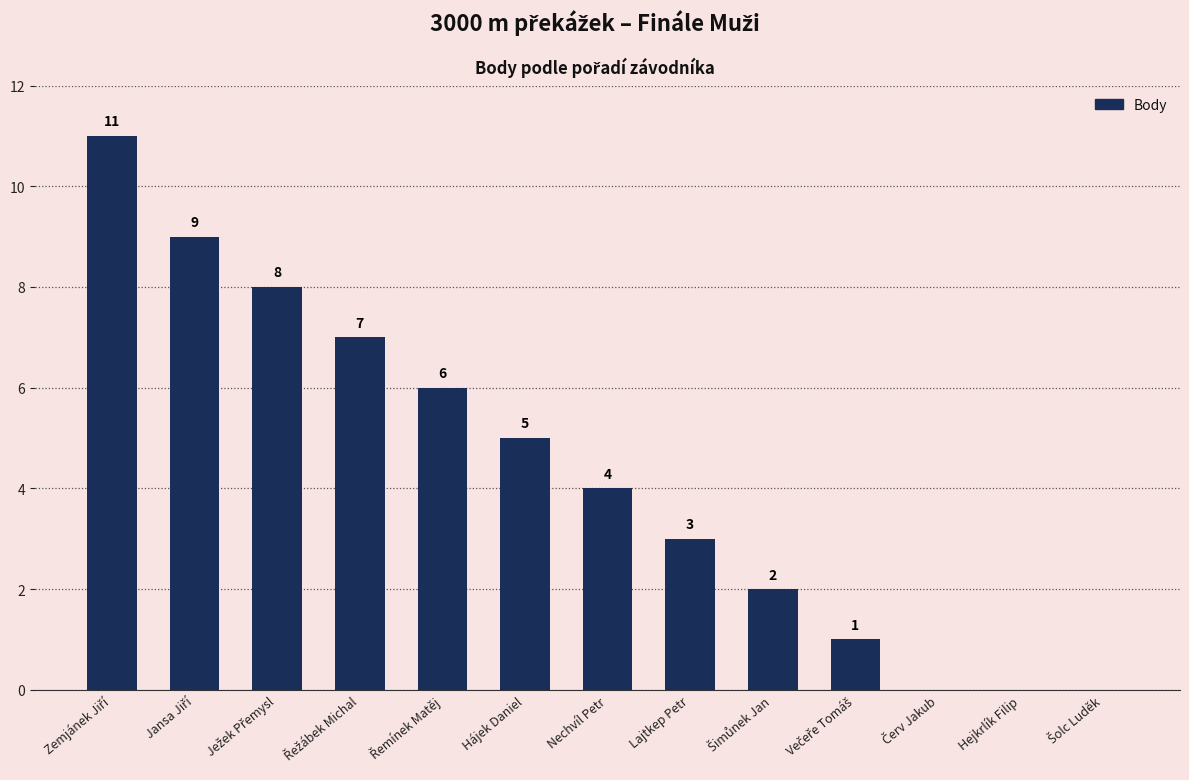

The chart shows a value of 0 at Hejkrlík Filip. True or false?

True